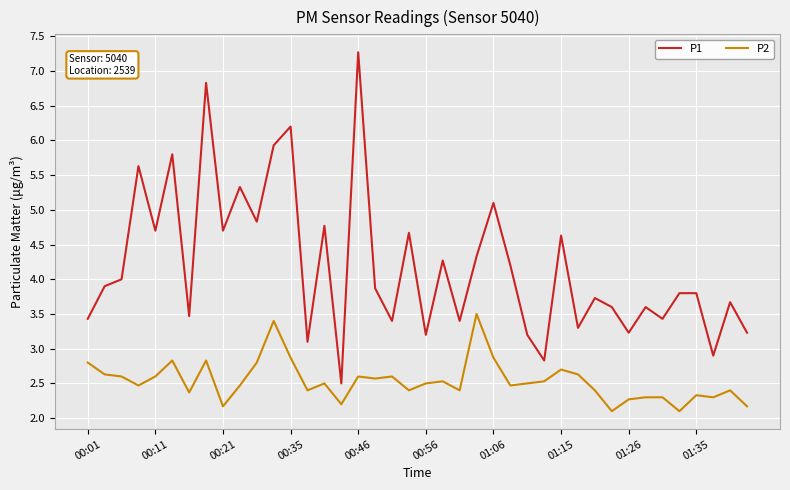

What is the maximum value for P1?

7.3